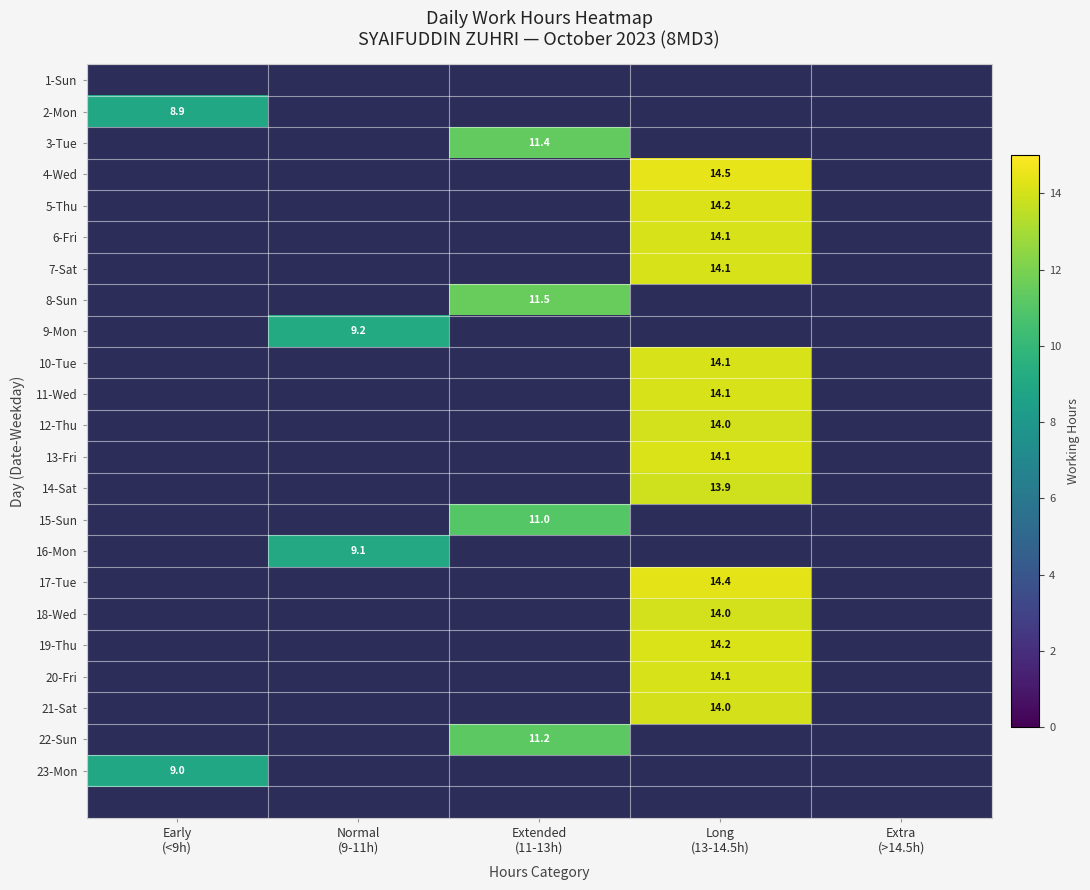

How many data points does each series have?

5